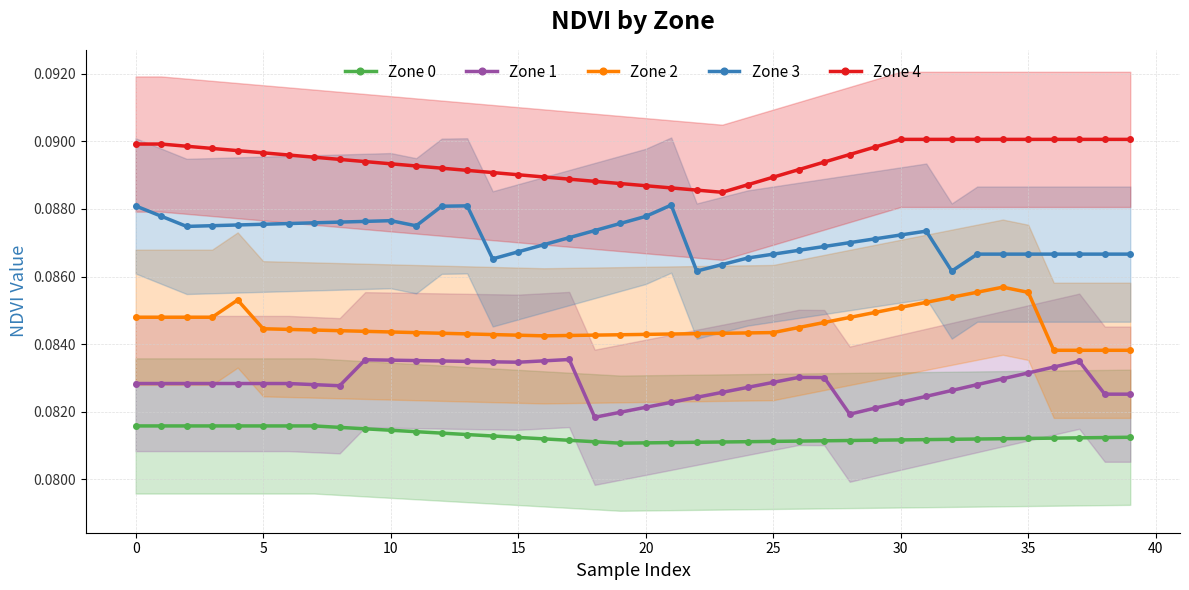

True or false: Zone 2 and Zone 4 cross at least once.

False